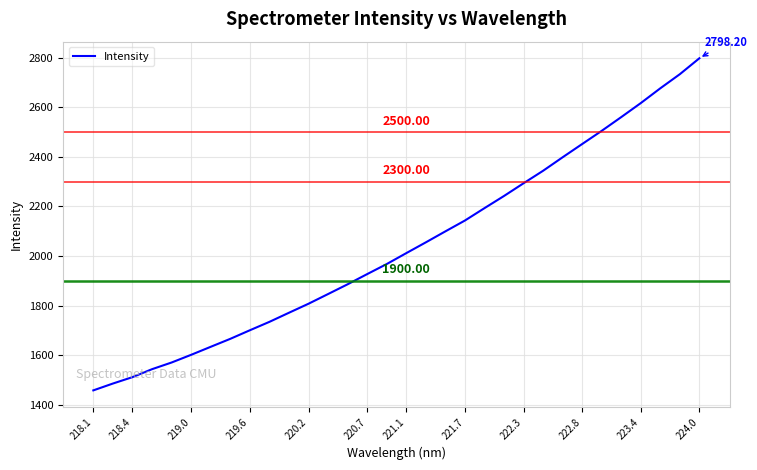

What is the difference between the maximum and minimum values?

1340.3